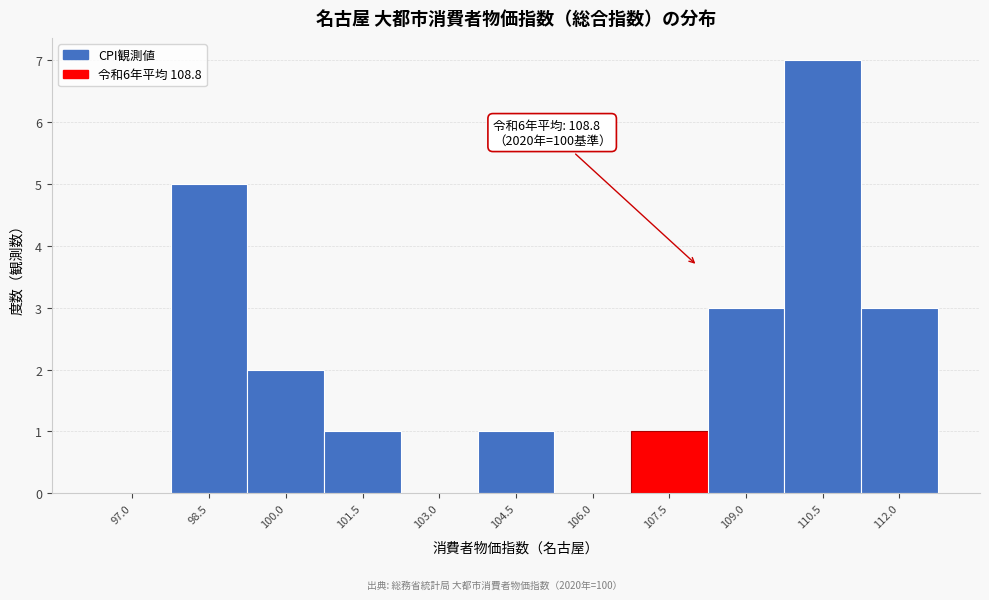

Reading left to right, extract all data points from this chart.

97.0=0	98.5=5	100.0=2	101.5=1	103.0=0	104.5=1	106.0=0	107.5=1	109.0=3	110.5=7	112.0=3